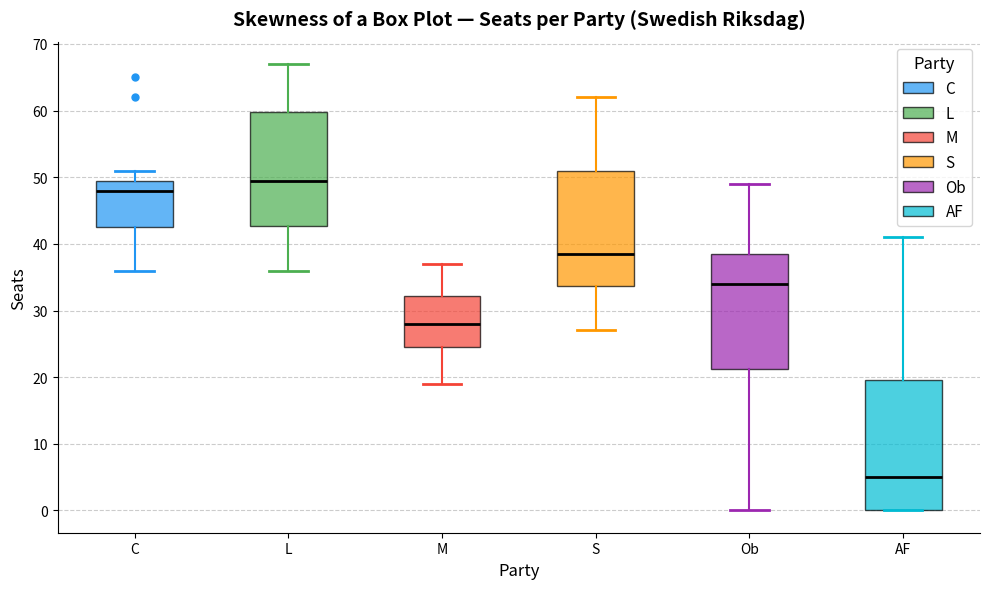

Comparing the boxes themselves (not the whiskers), which one is the tallest?

AF